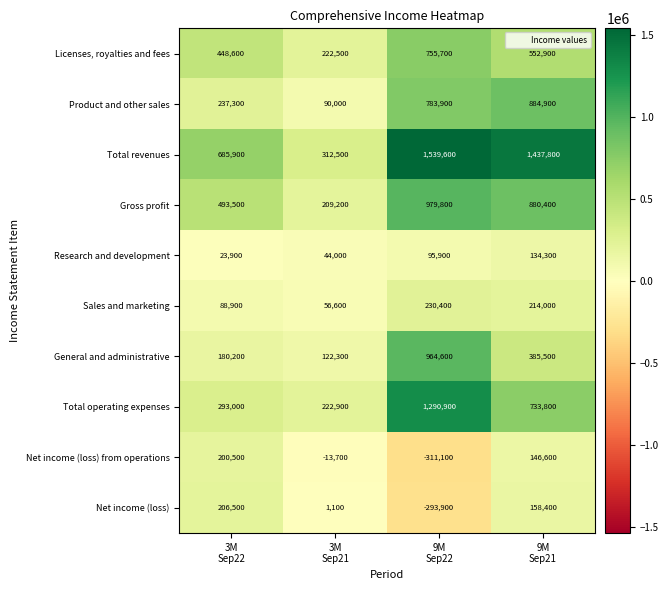

Count the Gross profit values in the range 493500 to 979800.

3